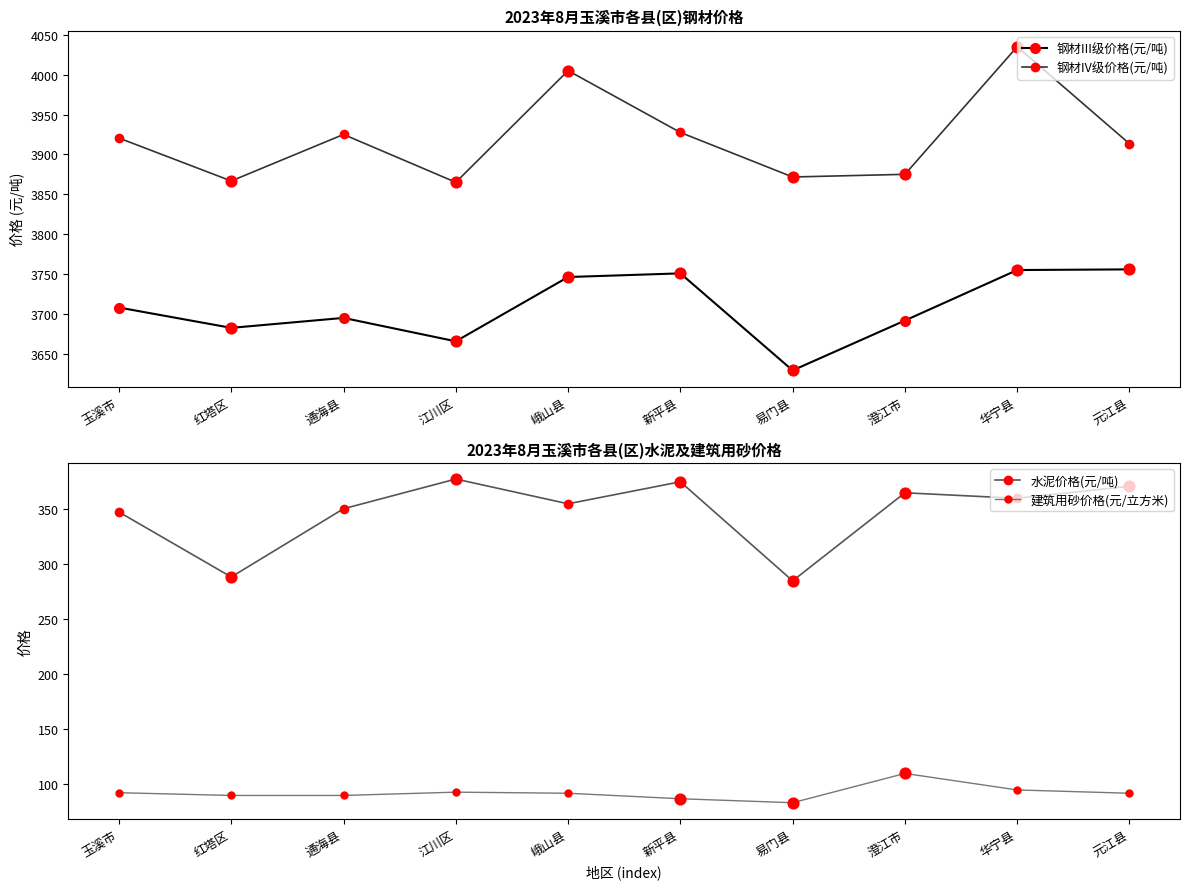

At how many categories does at least one series exceed 365?

10